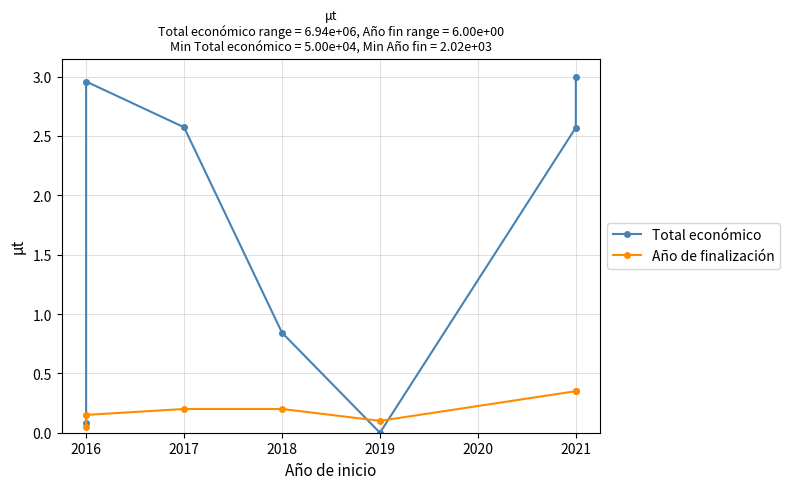

In Año de finalización, how many points are lower than both neighbors (excluding endpoints)?

1